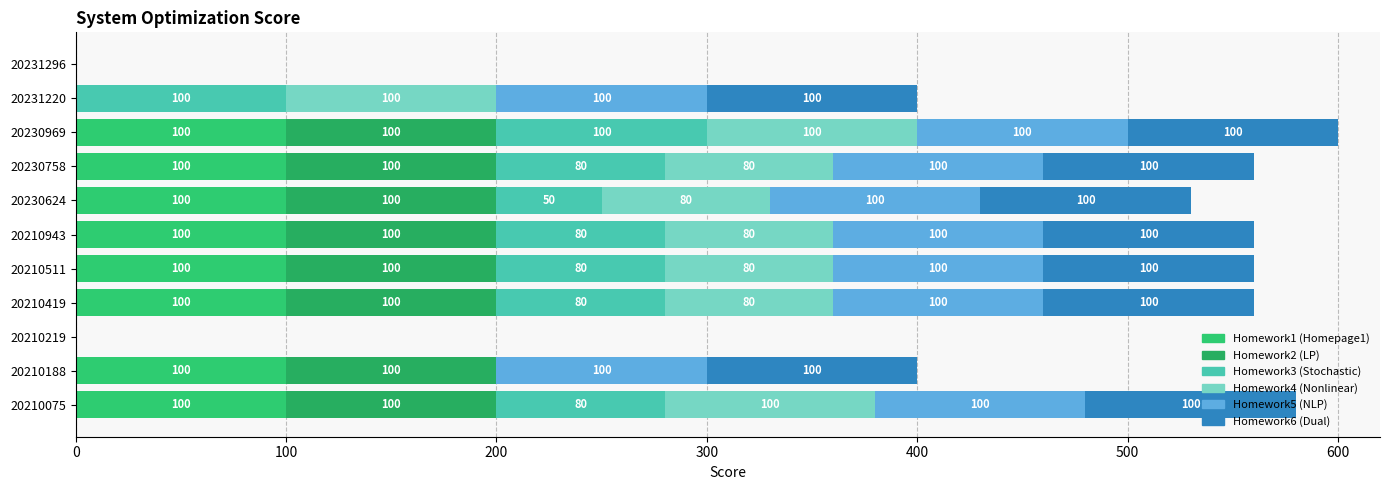

Count the number of categories in the chart.

11